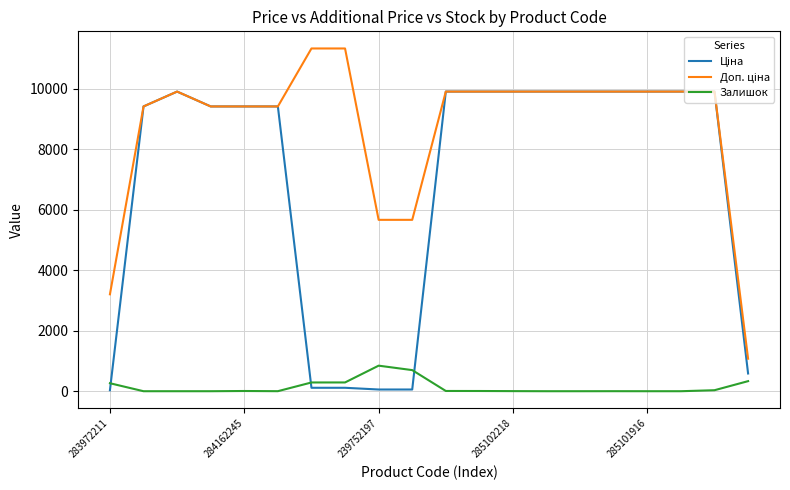

What is the maximum value shown in the chart?

11334.0